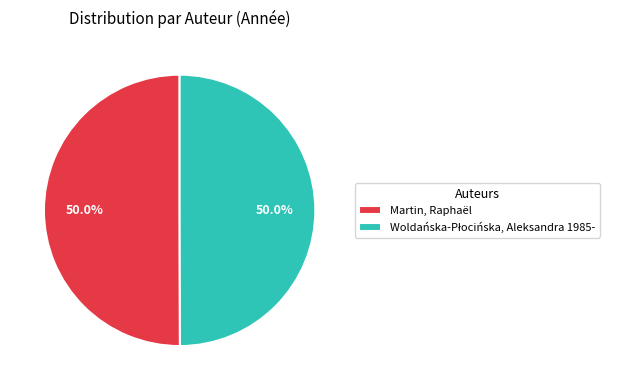

The Woldańska-Płocińska, Aleksandra 1985- slice represents 41% of the pie. True or false?

False